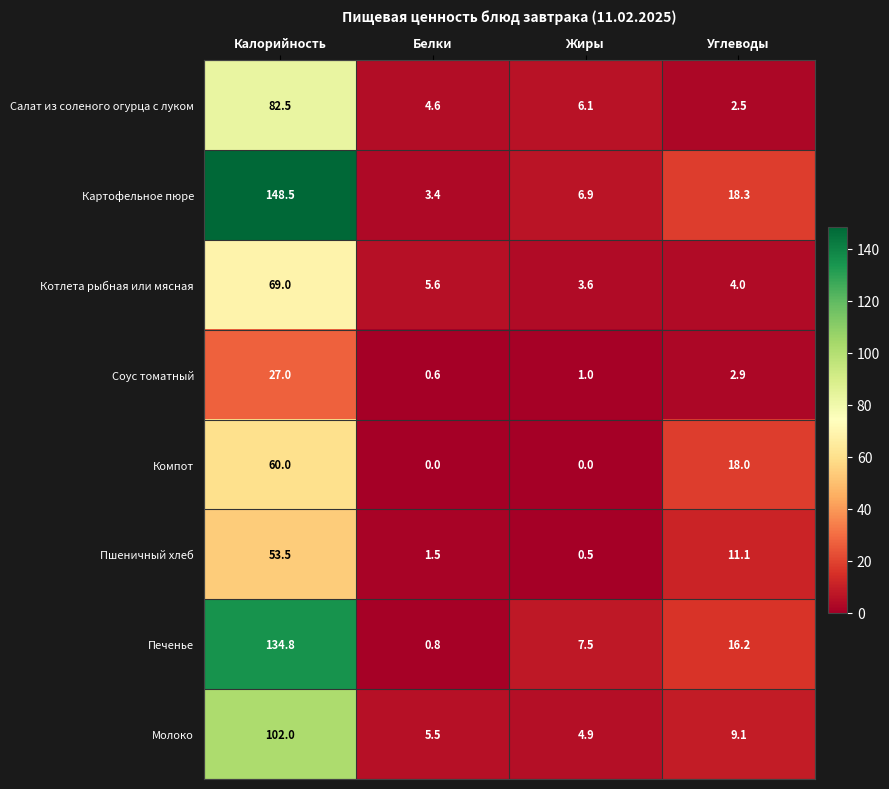

What is the greatest value displayed?

148.5